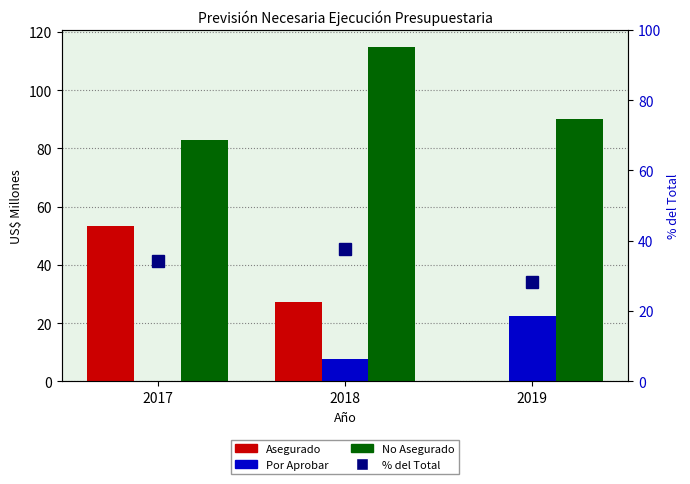

The value of Por Aprobar at 2019 is 7.2. True or false?

False